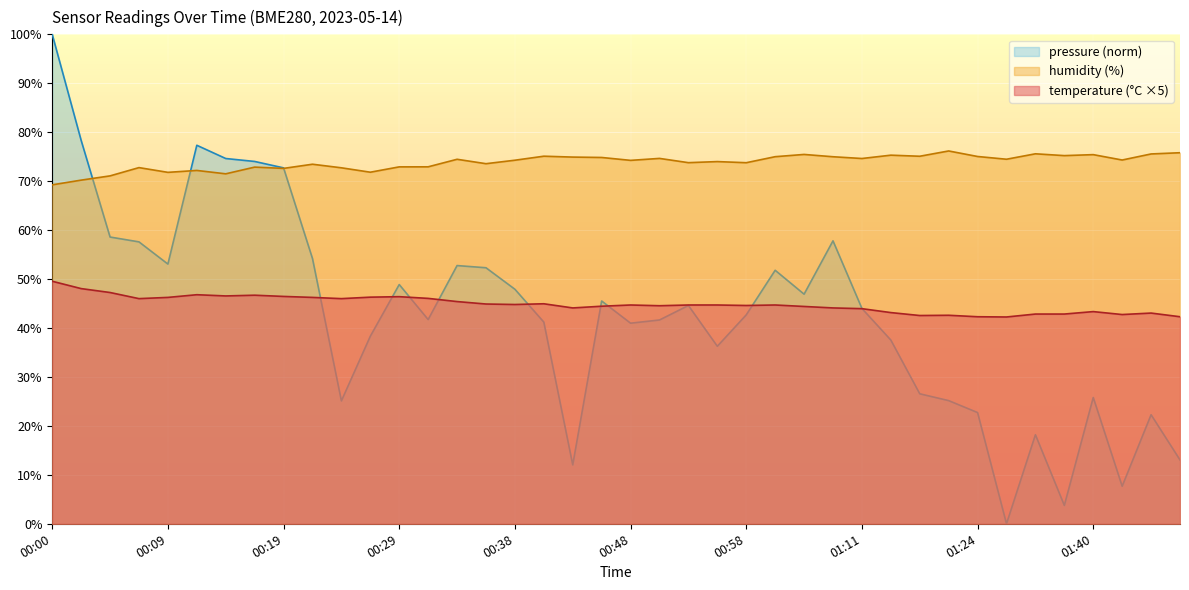

Which category has the lowest value in the humidity series?

00:00